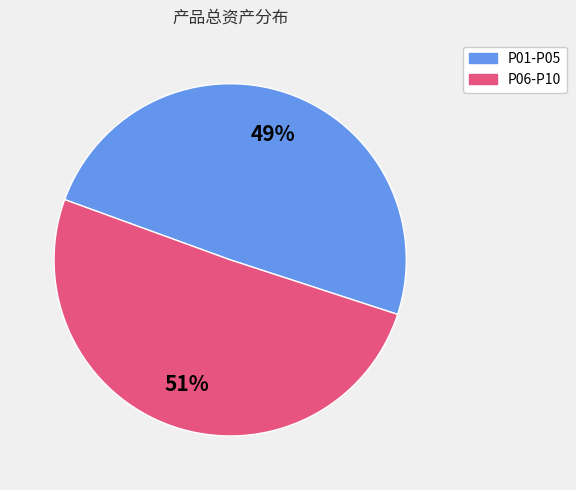

Which slice represents more than half of the pie?

P06-P10